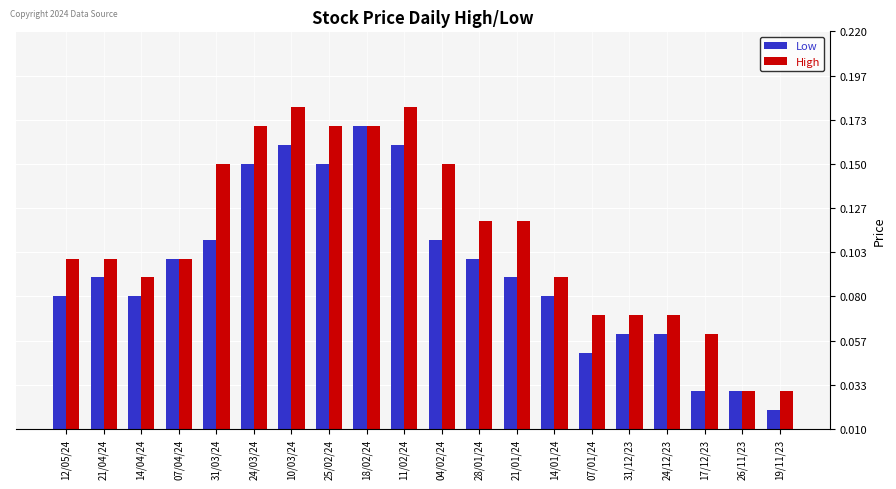

At which category does the chart reach its minimum across all series?

19/11/23